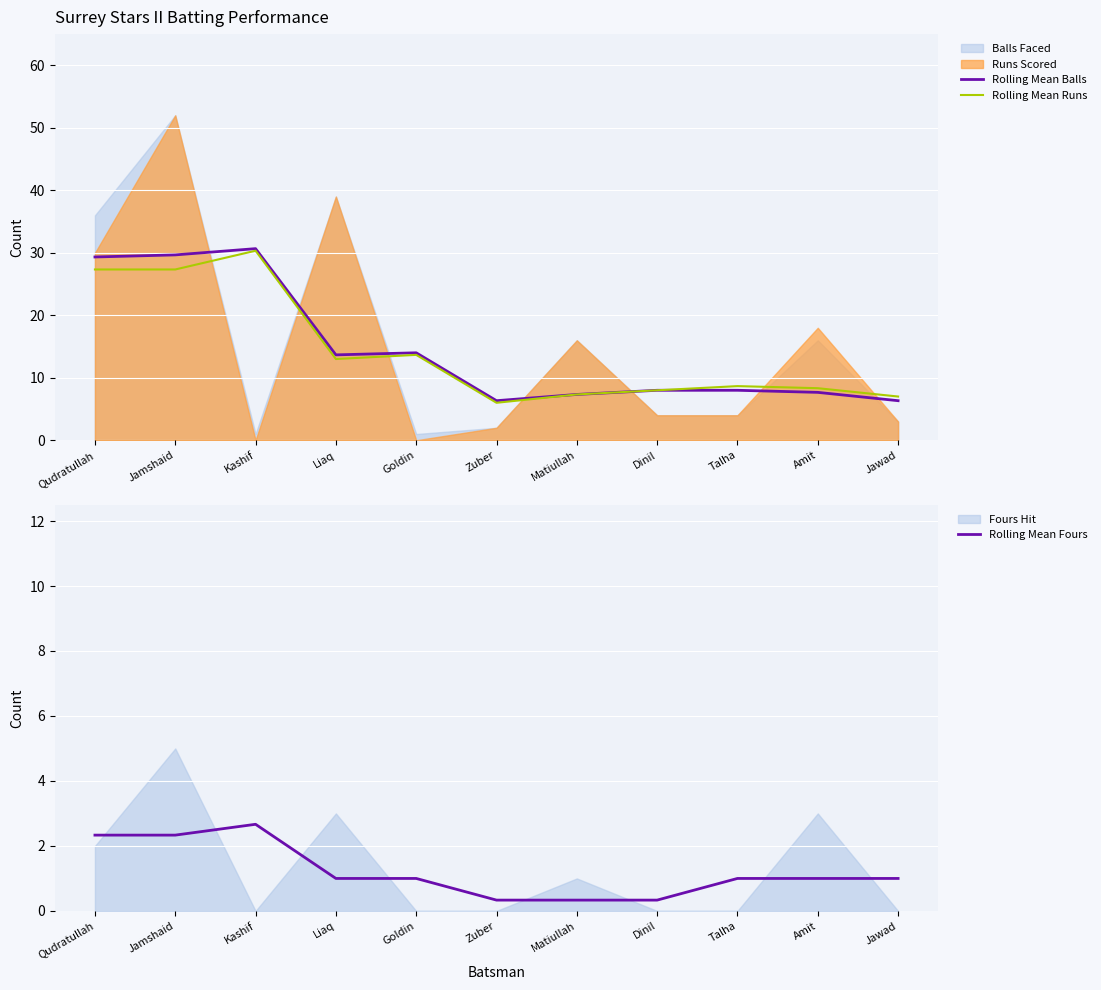

What is the maximum value for Rolling Mean Runs?

30.3